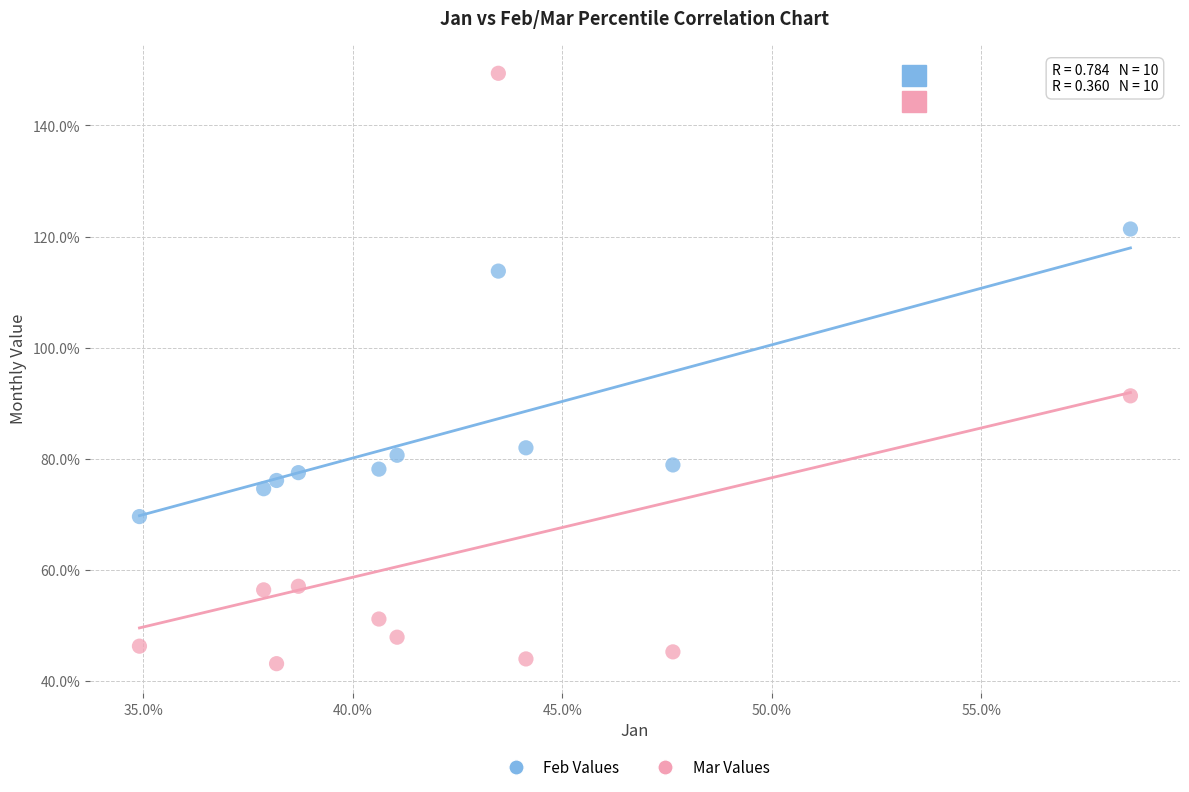

What are all the series names shown in the legend?

Feb Values, Mar Values